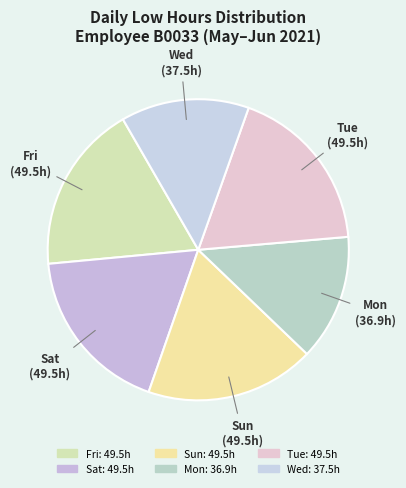

How many segments does this pie chart have?

6